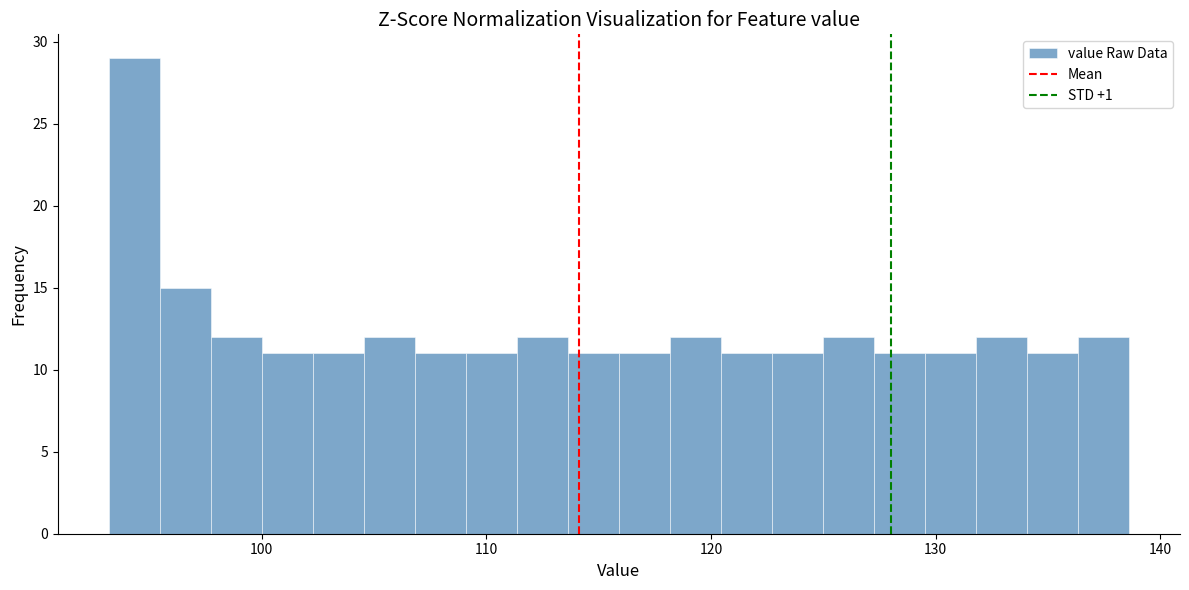

Around what value on the x-axis is the tallest bar? Give the approximate position of its centre, as read against the axis.

94